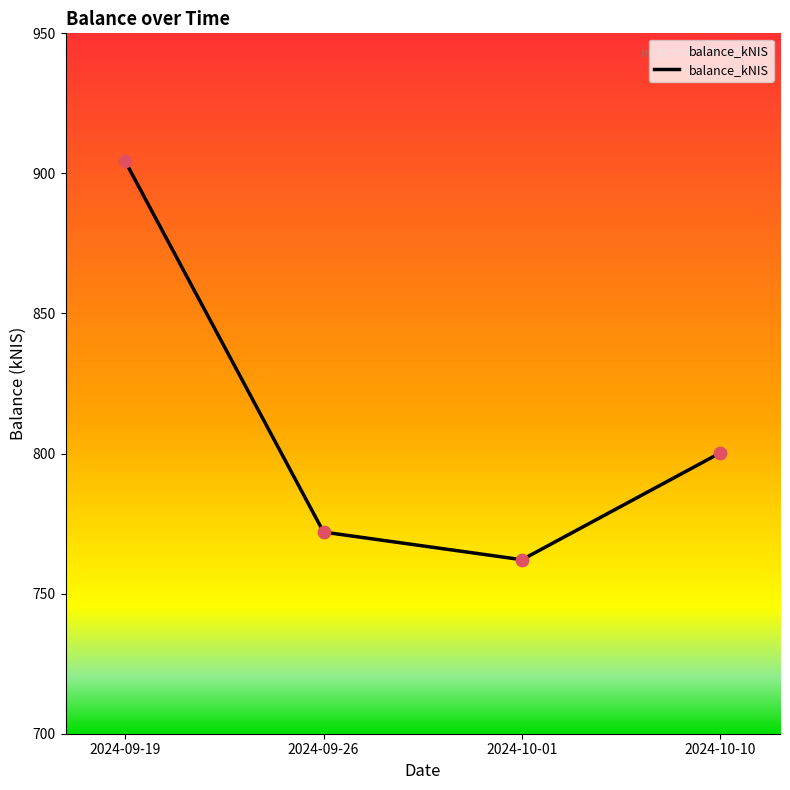

Approximately how many times larger is the value at 2024-09-26 compared to 2024-10-10?

1.0